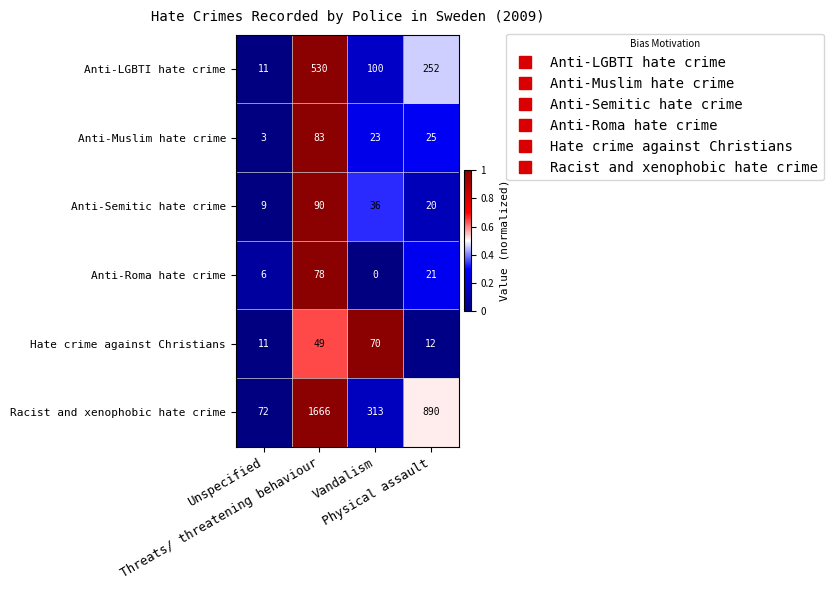

What is the maximum value for Anti-Semitic hate crime?

90